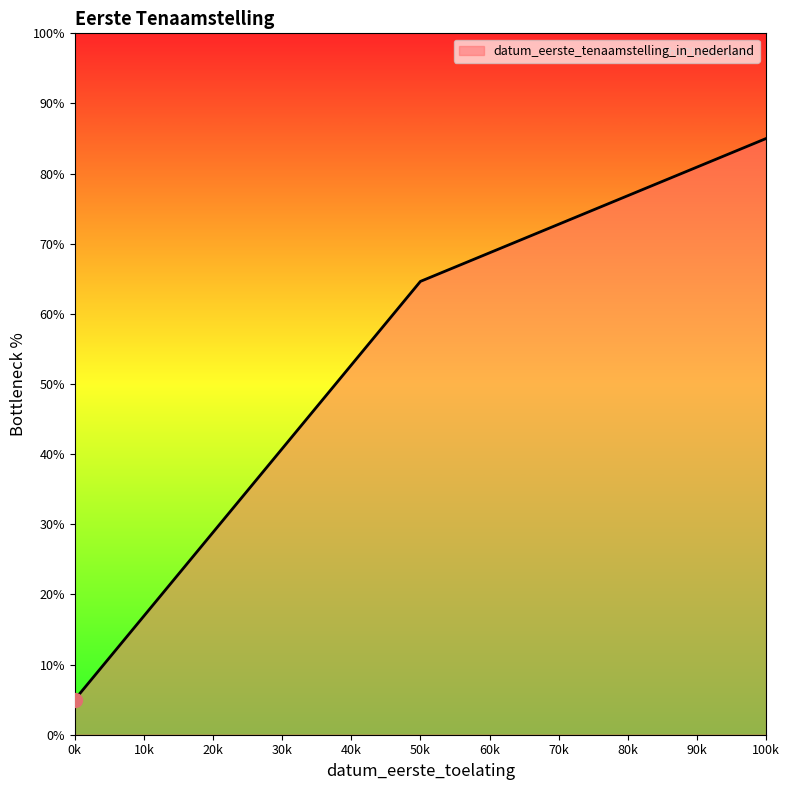

What is the smallest value displayed?

5.0